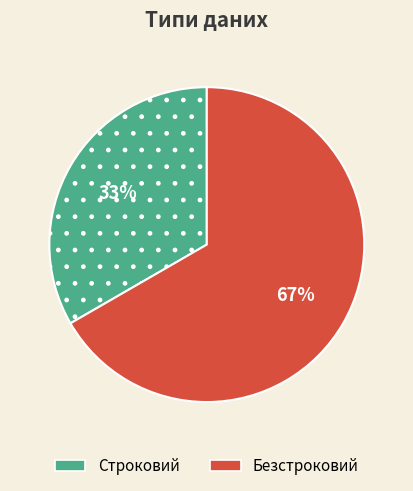

What is the ratio of the value at Строковий to the value at Безстроковий?

0.5